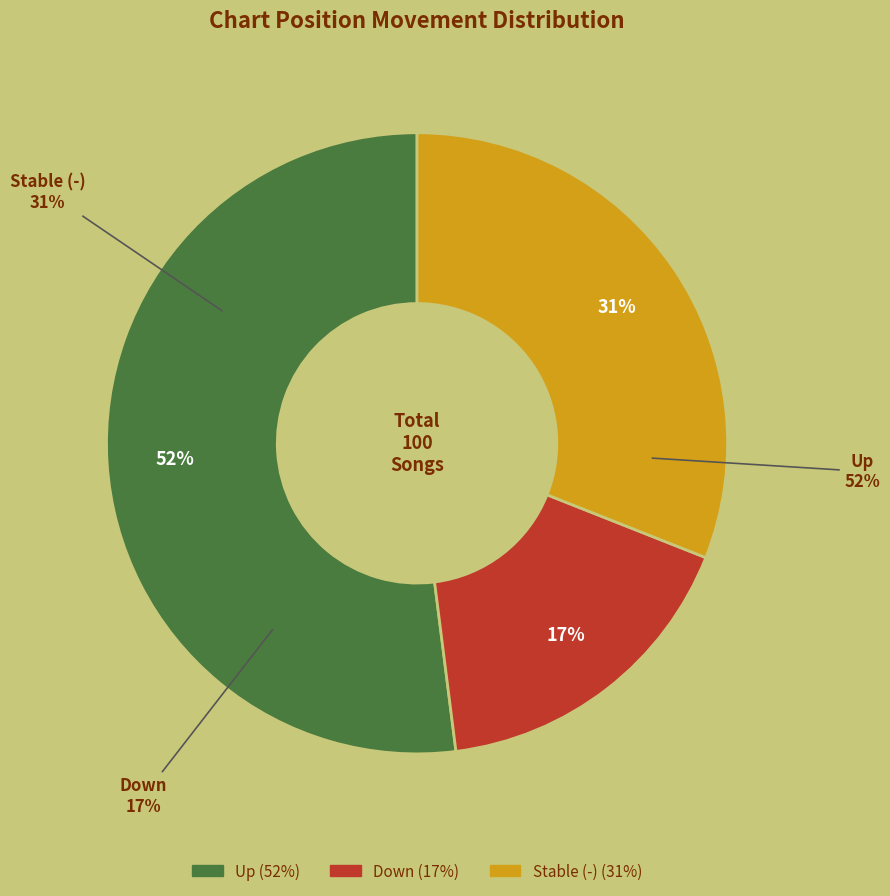

How many slices are in this pie chart?

3